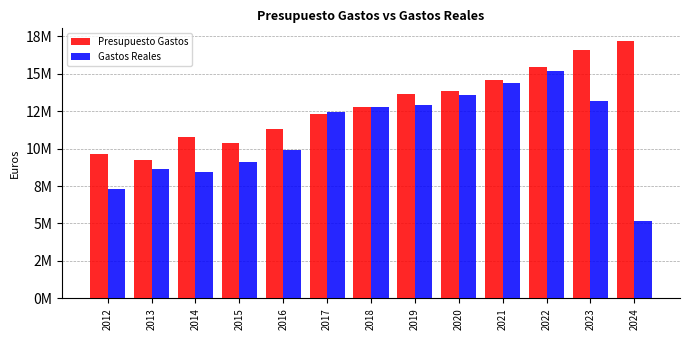

Which category has the highest value in the Gastos Reales series?

2022